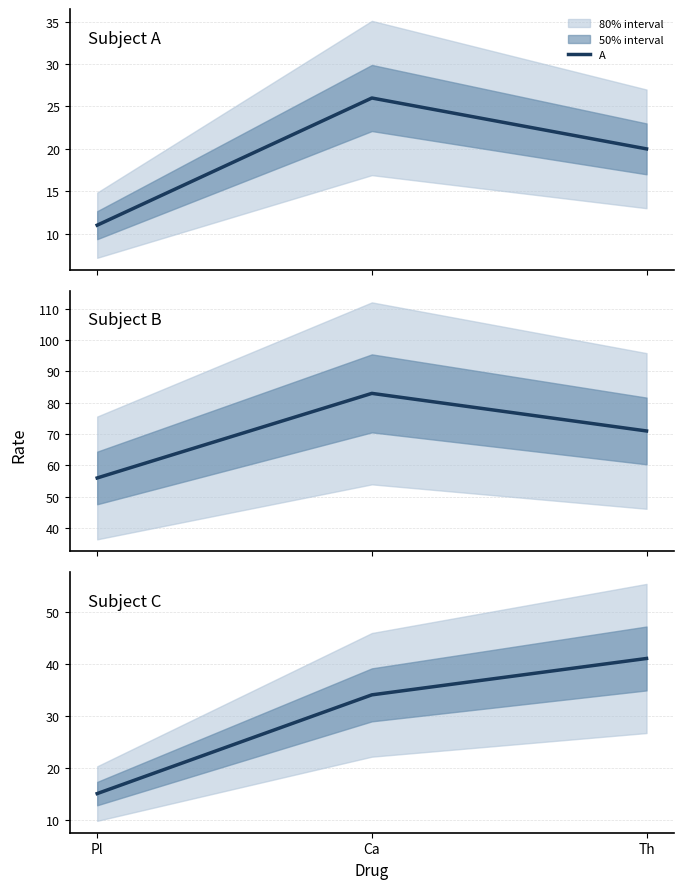

List the labels in order of A value, largest first.

Ca, Th, Pl